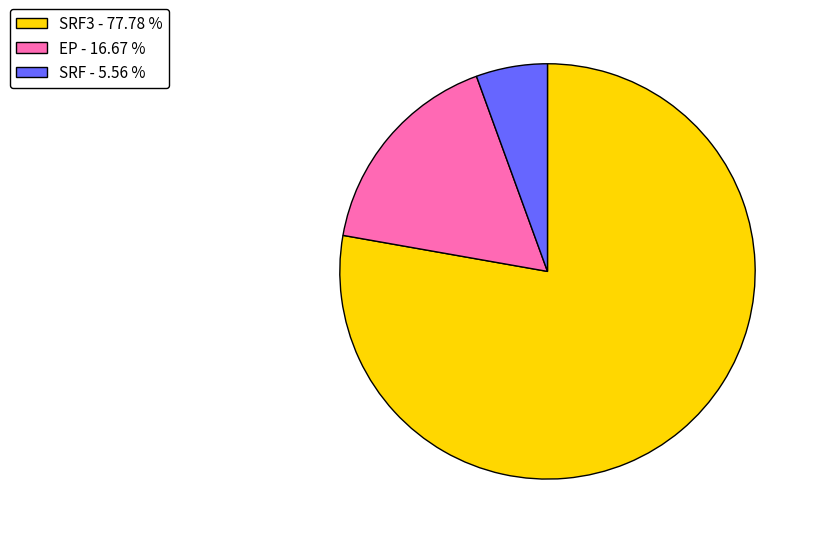

Between SRF3 - 77.78 % and EP - 16.67 %, which is larger?

SRF3 - 77.78 %